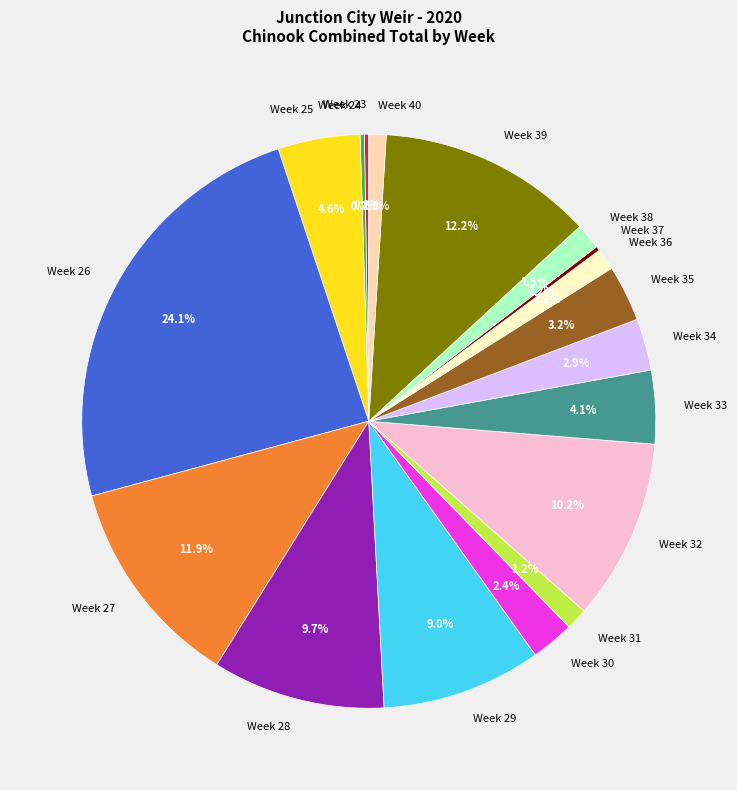

To the nearest percent, what is the combined percentage of Week 31 and Week 35?

4%